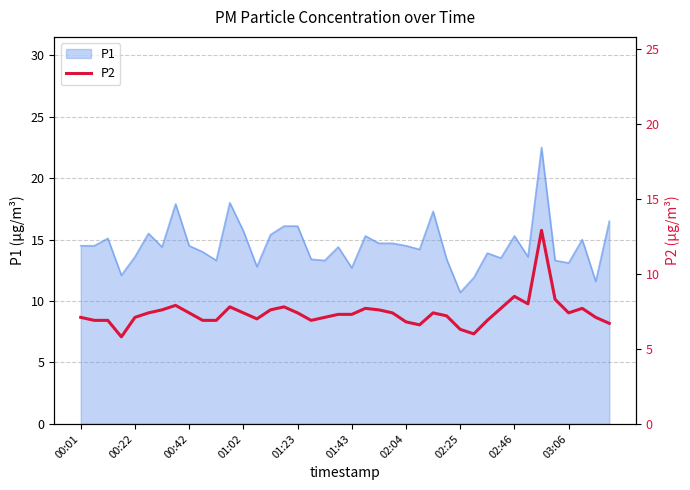

The P1 series shows 4.0 at 01:43. True or false?

False